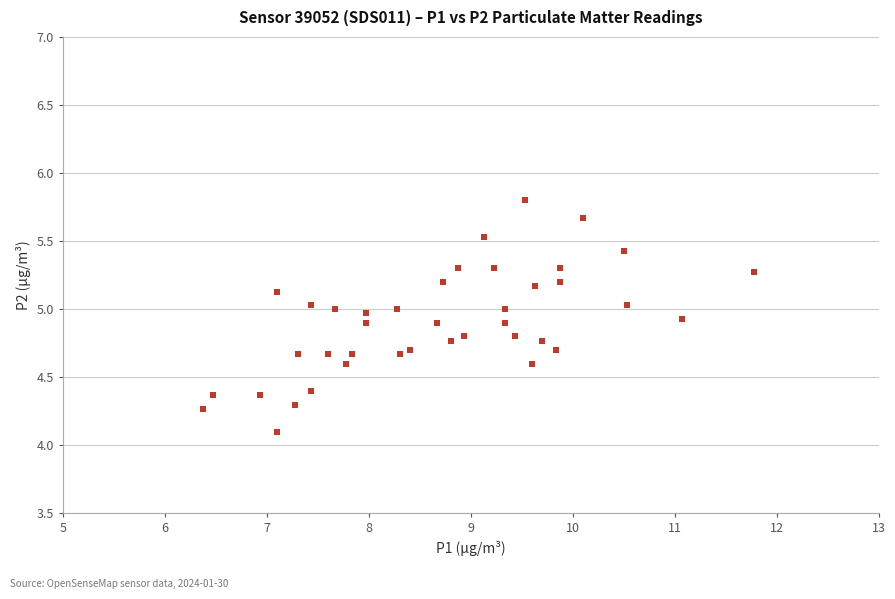

What is the range of X values (max minus min)?

5.4